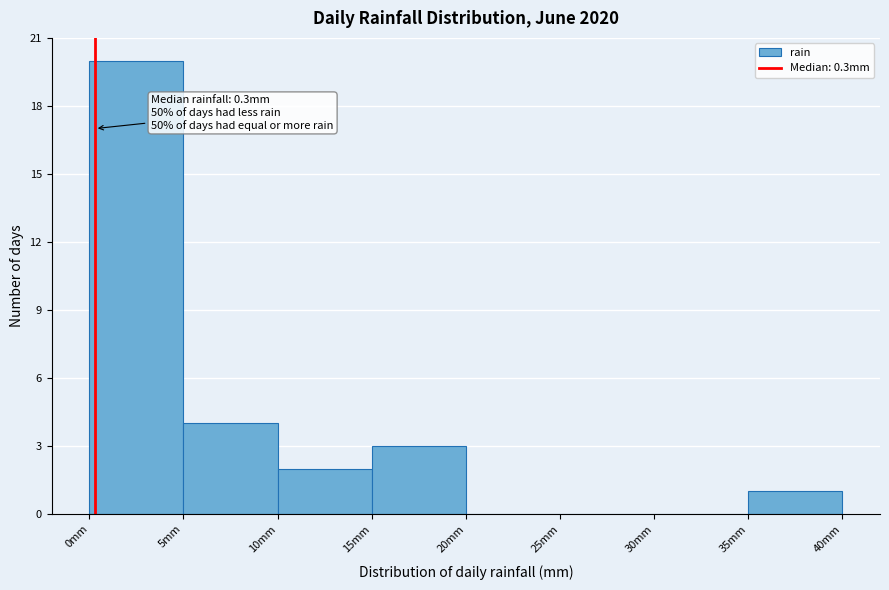

Which range on the x-axis has the tallest bar?

0 to 5